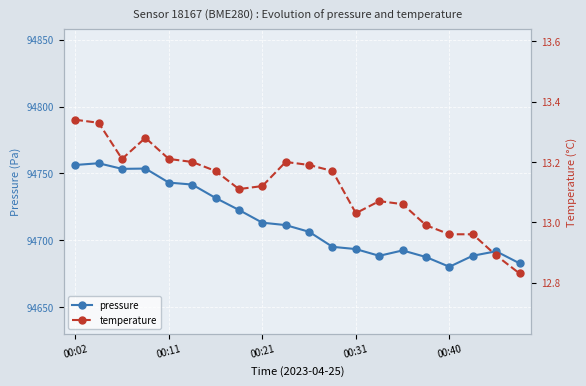

True or false: temperature and pressure intersect in this chart.

False